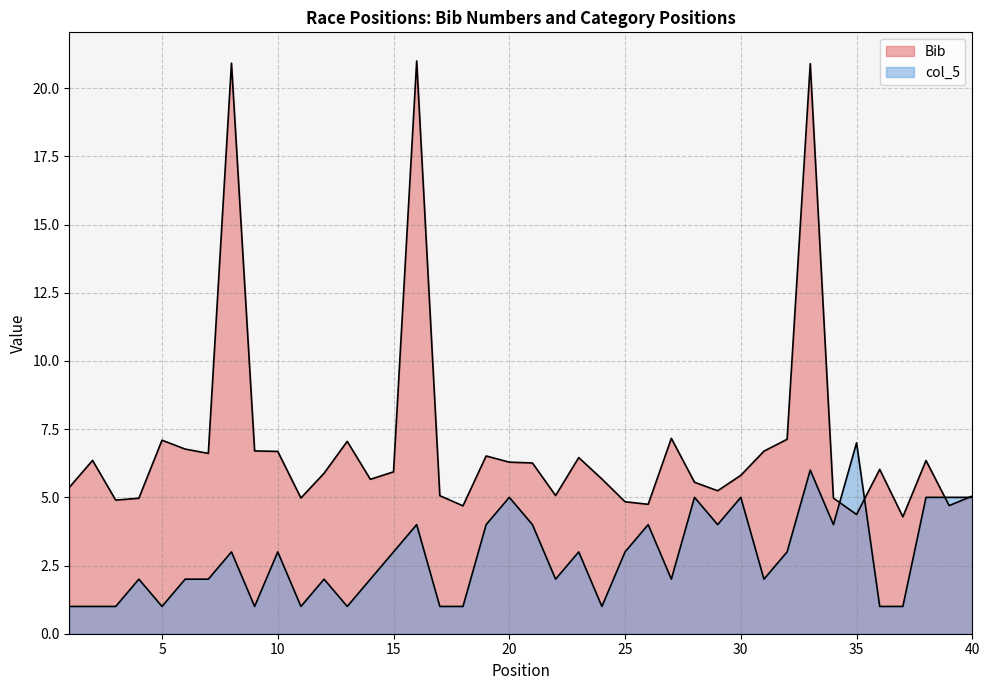

What is the sum of all col_5 values?

113.0